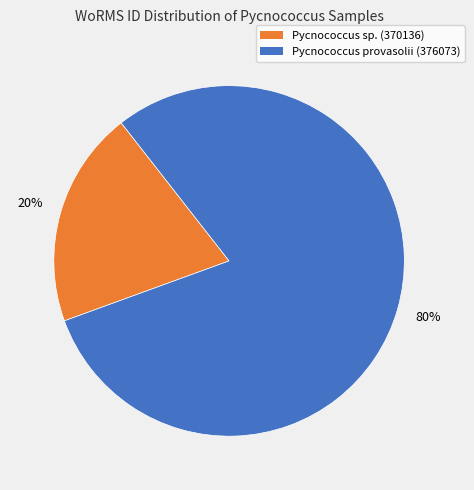

Is there any slice that represents more than half of the pie?

Yes